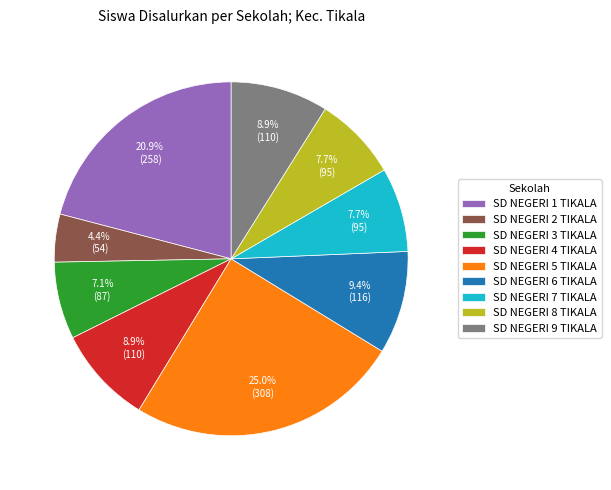

To the nearest percent, what portion does SD NEGERI 4 TIKALA represent?

9%